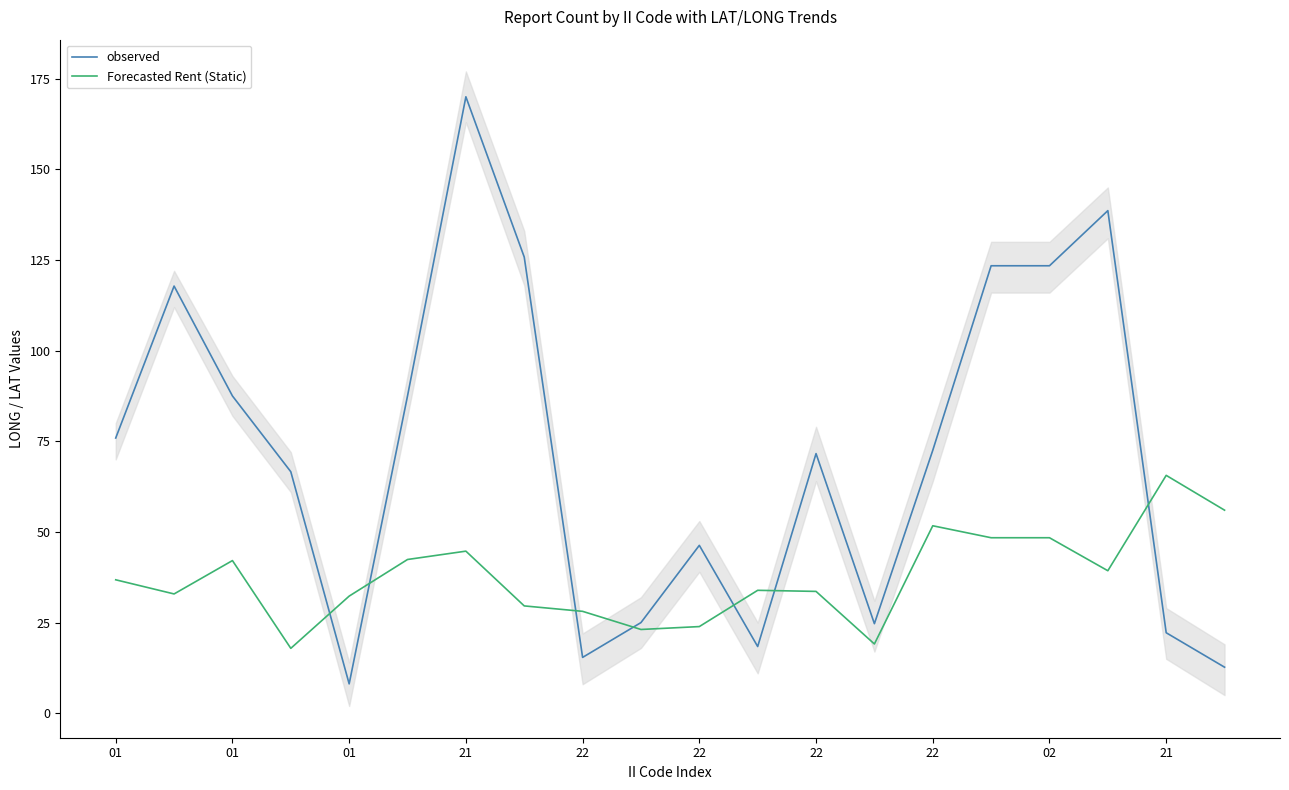

At which category does observed reach its first local peak?

01